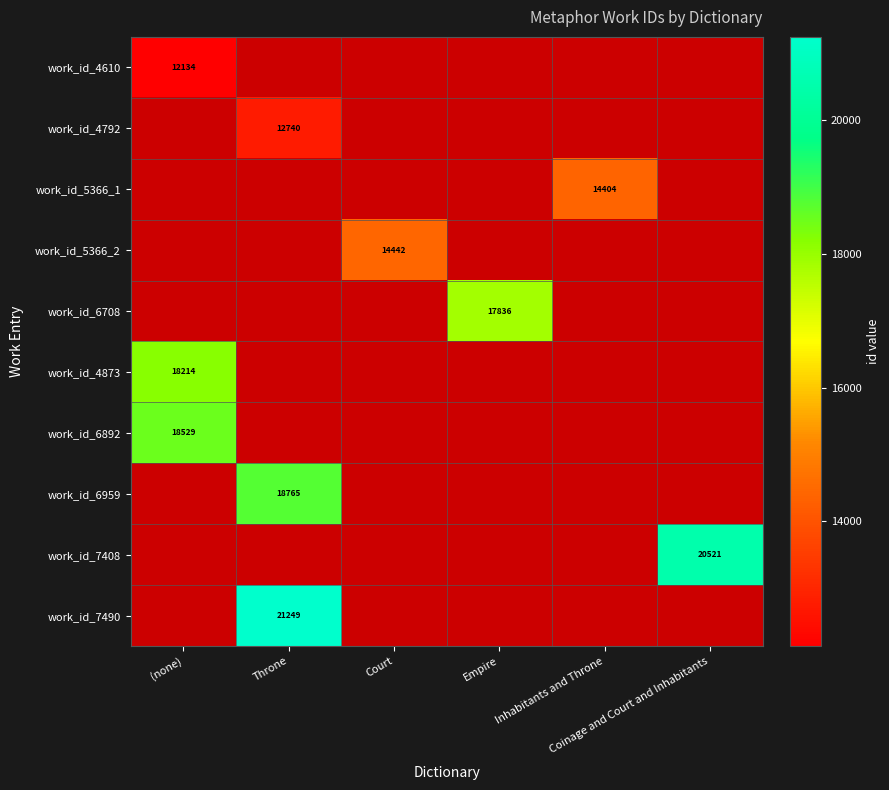

At which category does the chart reach its minimum across all series?

(none)